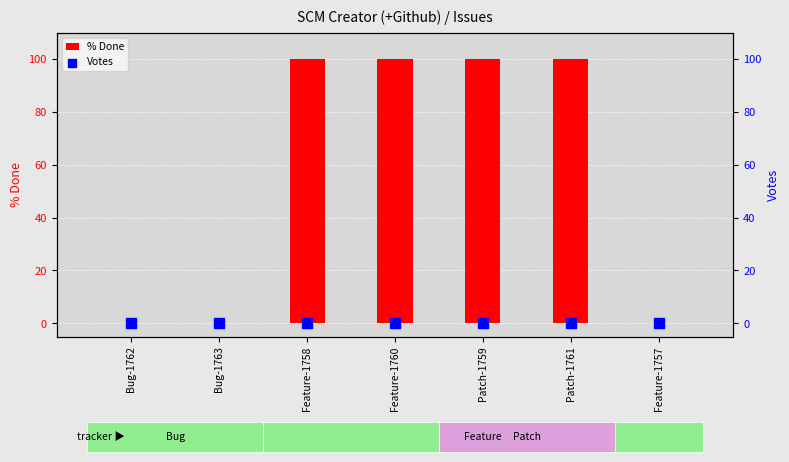

What is the total value across all series at Feature-1760?

100